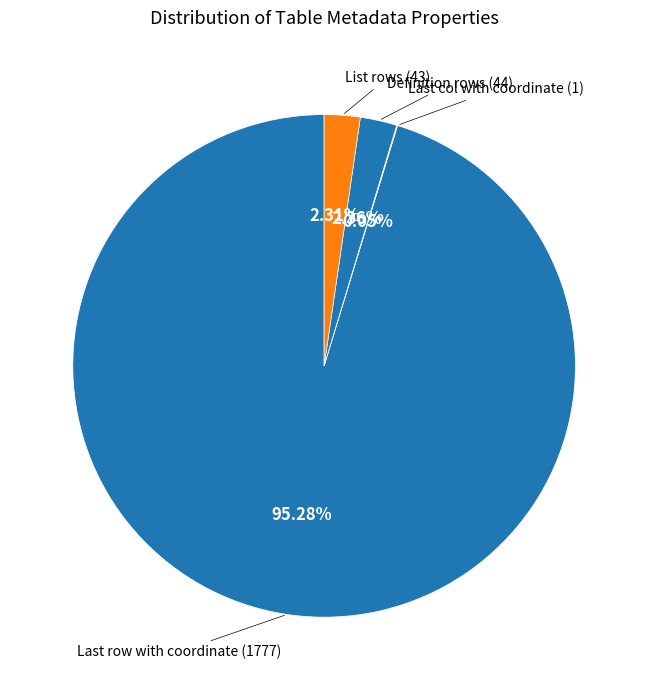

What is the largest slice in the pie chart?

Last row with coordinate